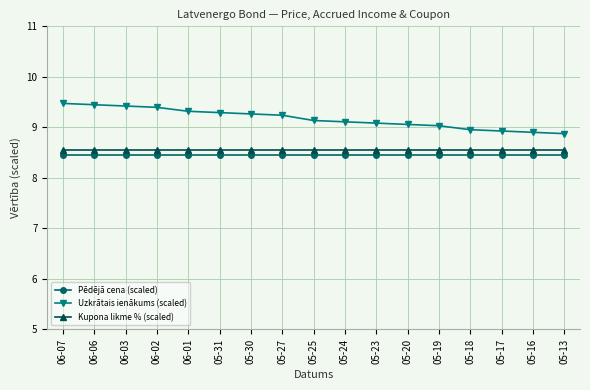

True or false: Uzkrātais ienākums (scaled) and Pēdējā cena (scaled) cross at least once.

False